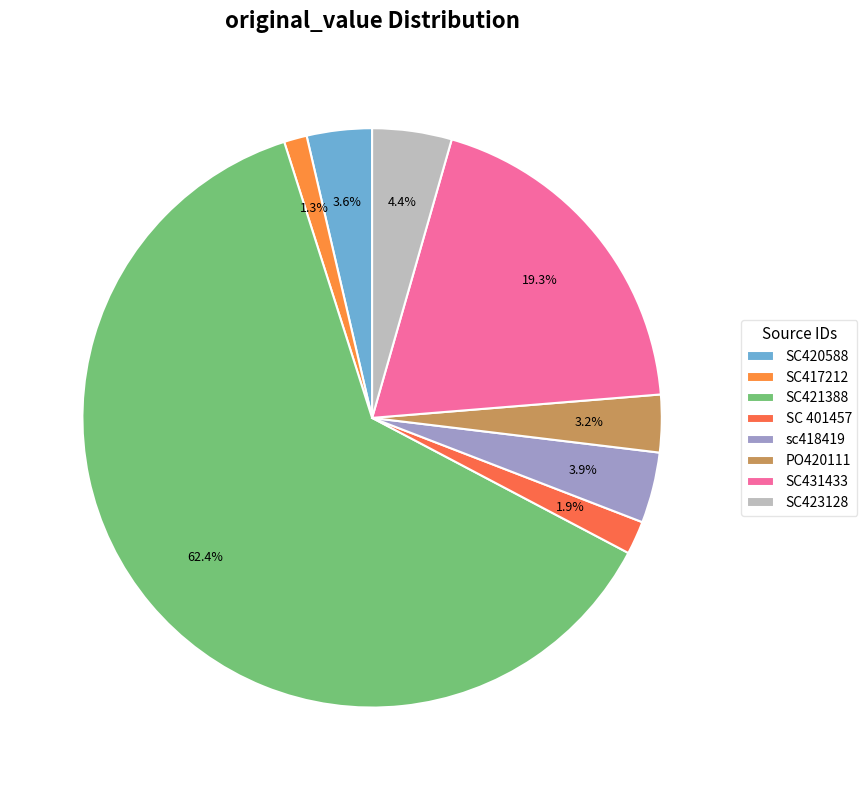

How many slices are in this pie chart?

8